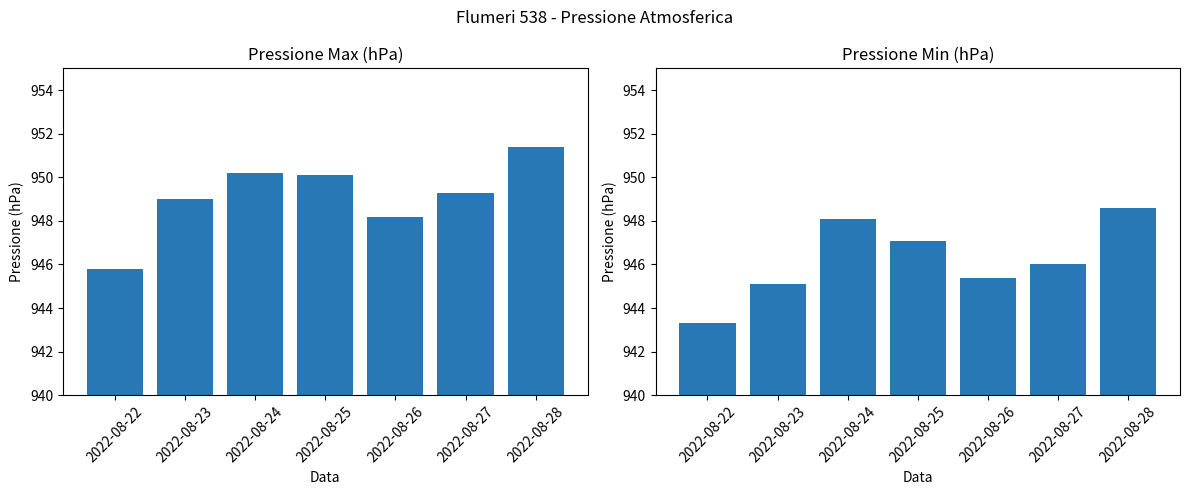

The Pressione Min (hPa) series shows 1397.1 at 2022-08-24. True or false?

False